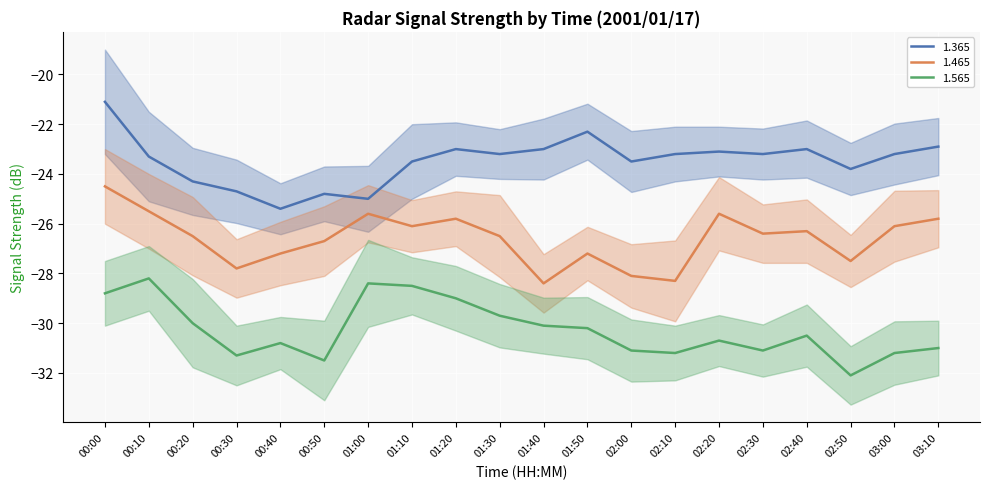

What is the label of the 4th point from the left?

00:30